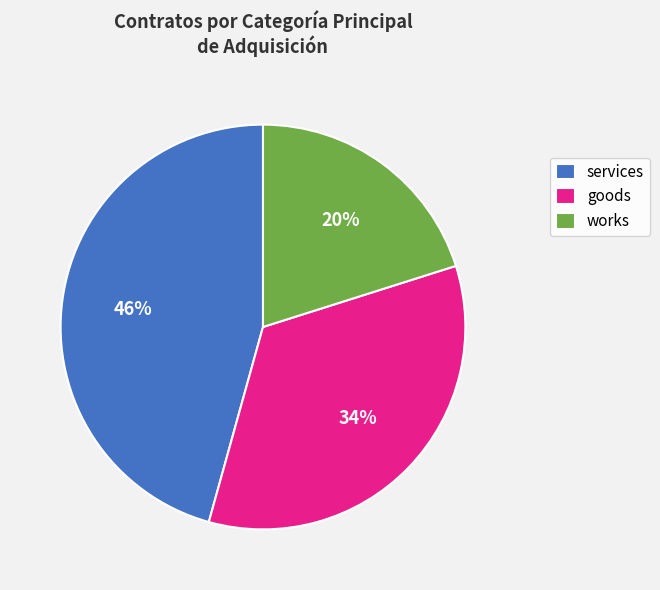

Between goods and services, which is larger?

services